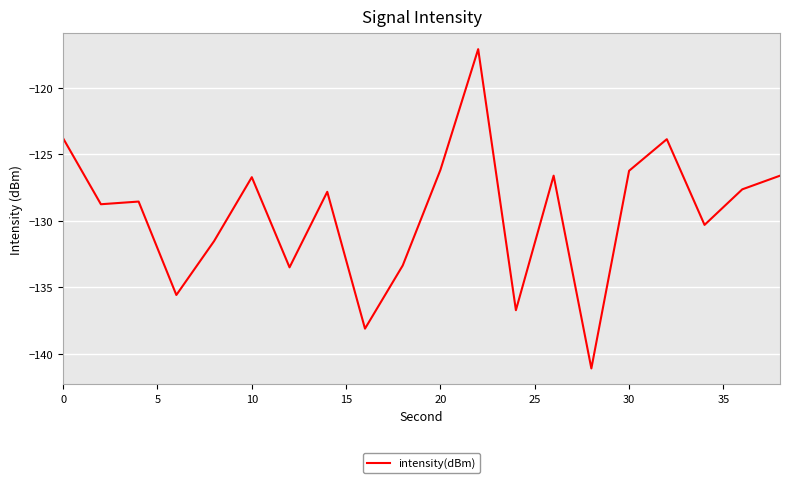

What is the difference between the maximum and minimum values?

24.0